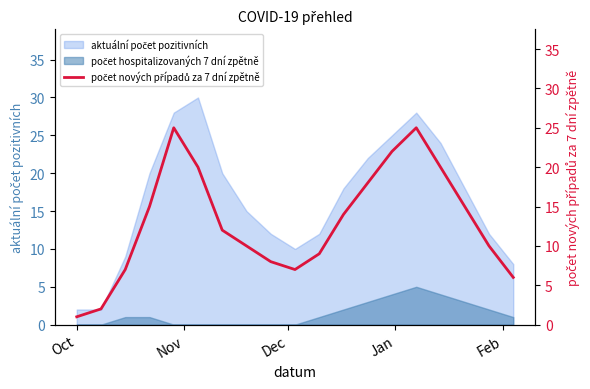

Does the chart display data point markers on the line(s)?

No